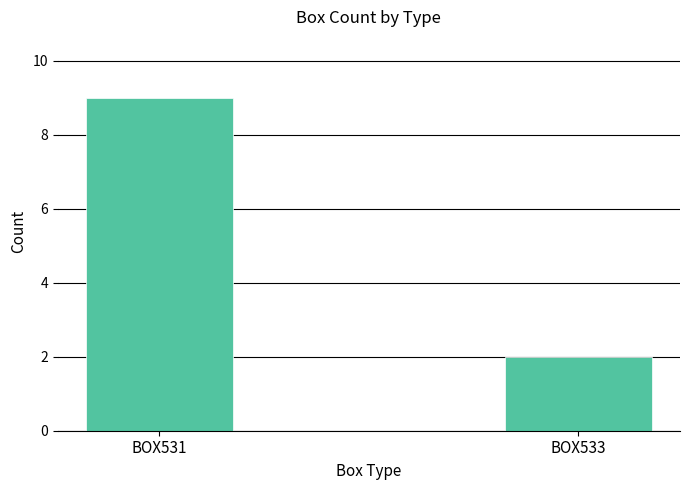

What is the value of the 1st bar from the left?

9